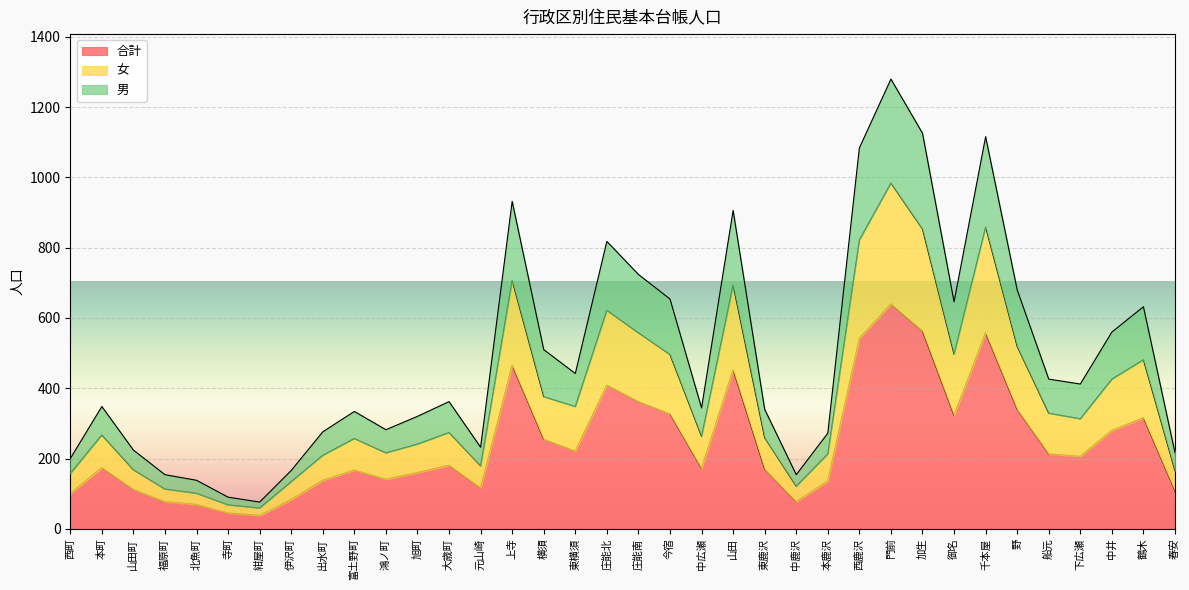

Is it true that 男 equals 246 at 北魚町?

False